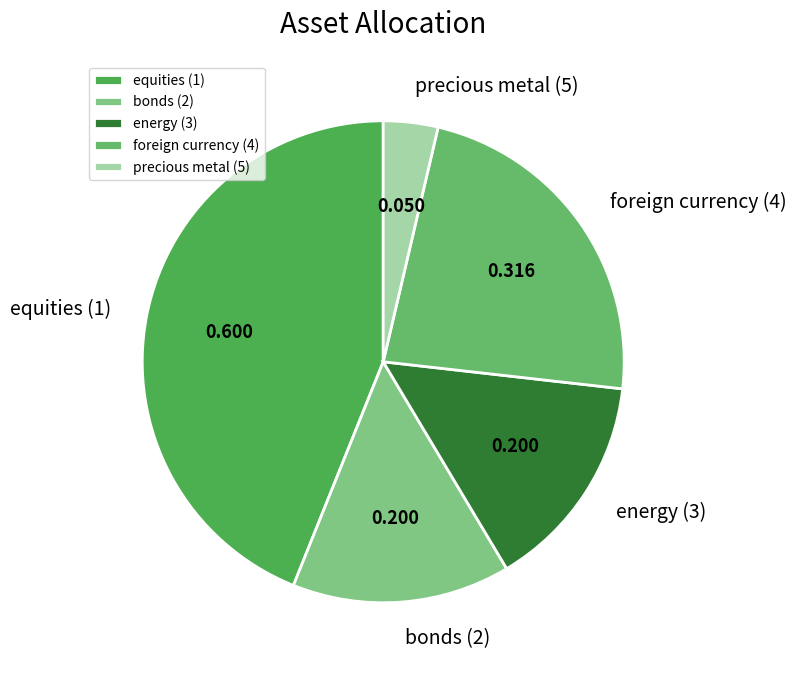

Do bonds (2) and foreign currency (4) together represent more than half of the pie?

No